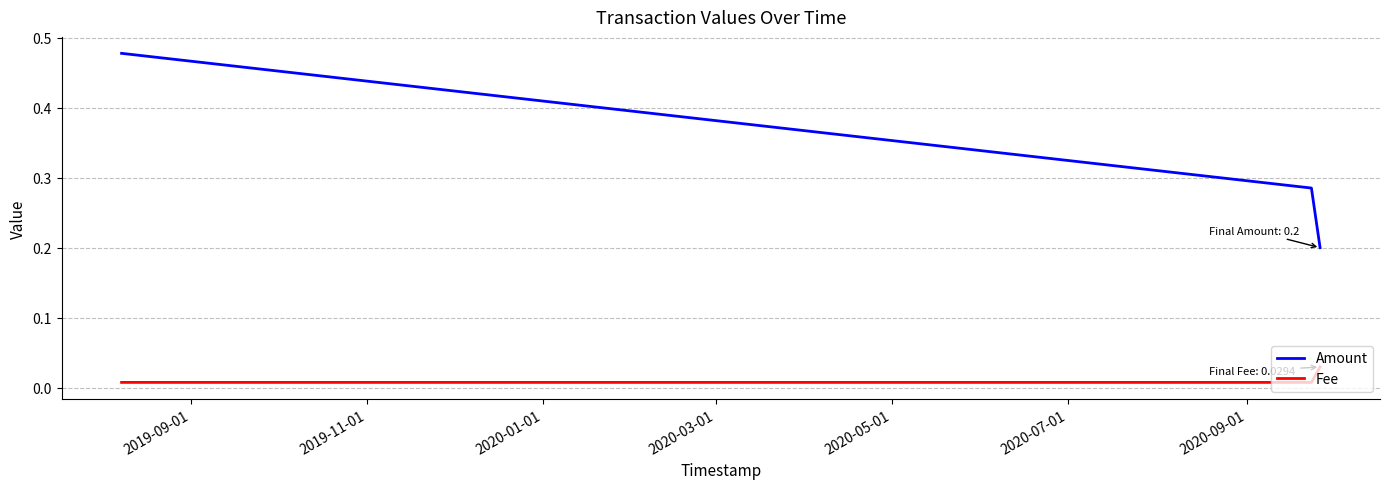

How many series are shown in this chart?

2